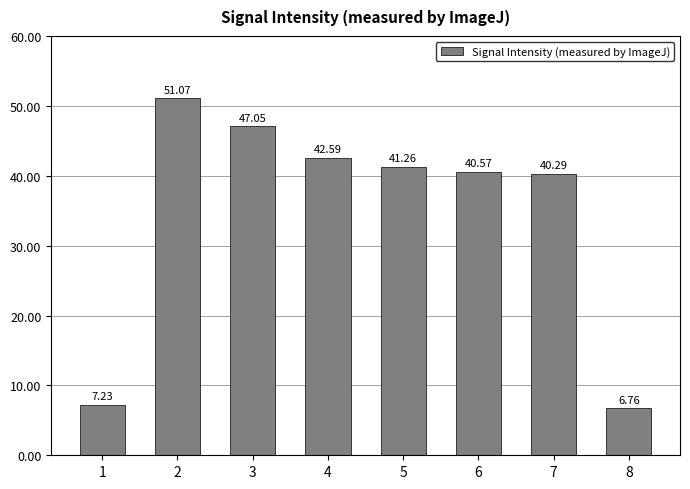

List the labels in order of value, smallest first.

8, 1, 7, 6, 5, 4, 3, 2